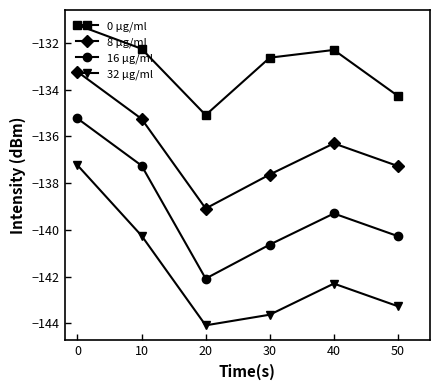

At which category does 32 µg/ml reach its first local valley?

20